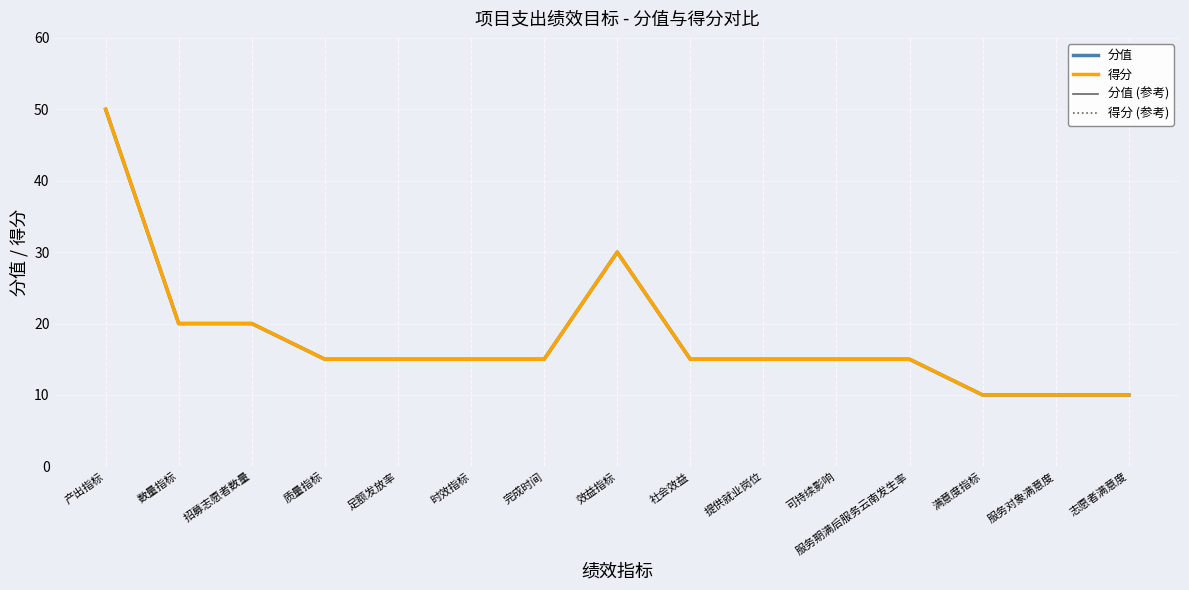

Is this an area chart (filled region under the line)?

No